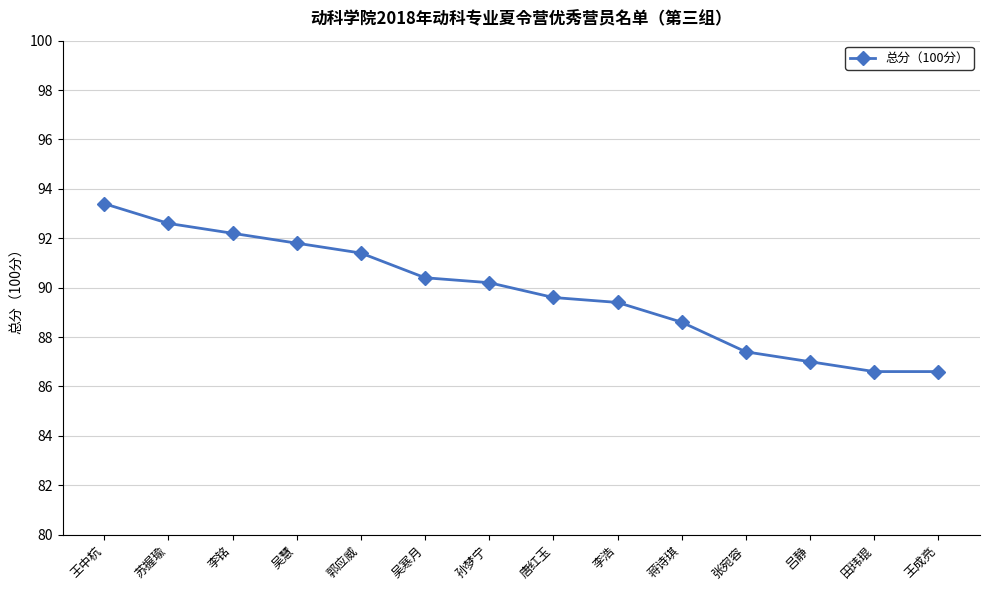

What is the maximum value shown in the chart?

93.4